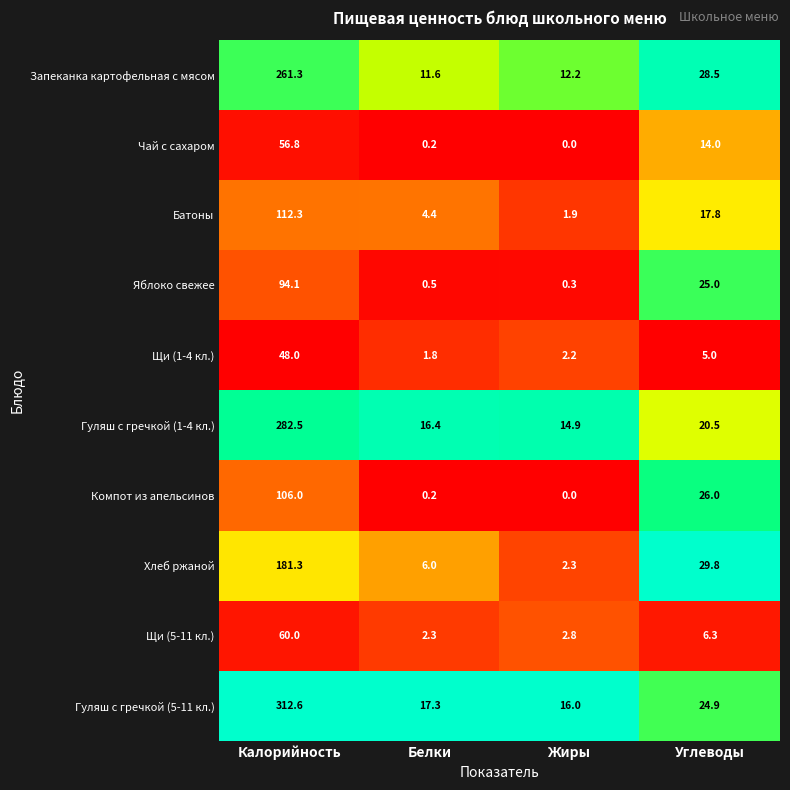

At which category does the chart reach its peak across all series?

Калорийность